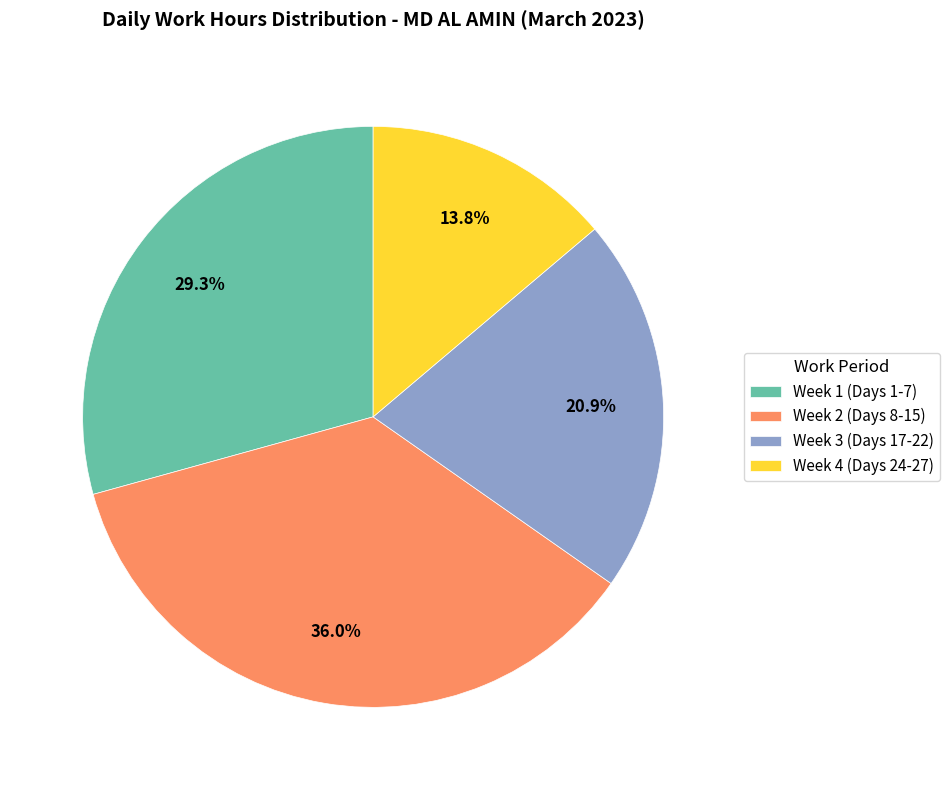

What is the ratio of the value at Week 4 (Days 24-27) to the value at Week 1 (Days 1-7)?

0.5